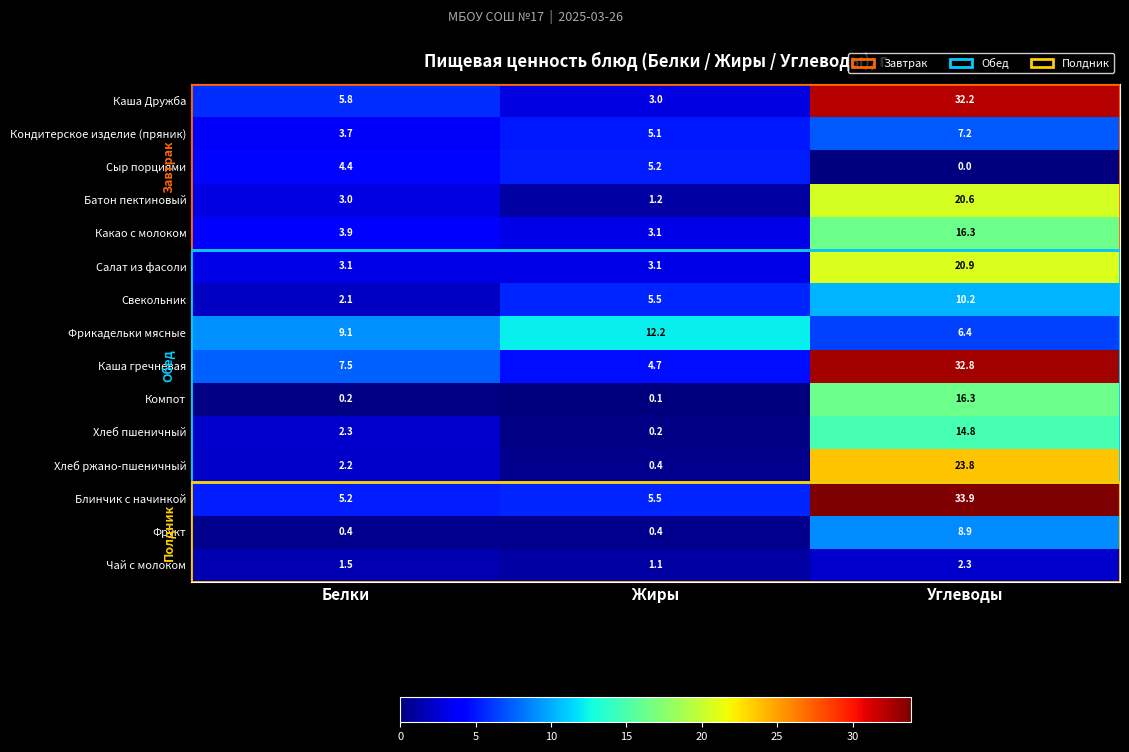

What is the highest value of the Фрукт series?

8.9